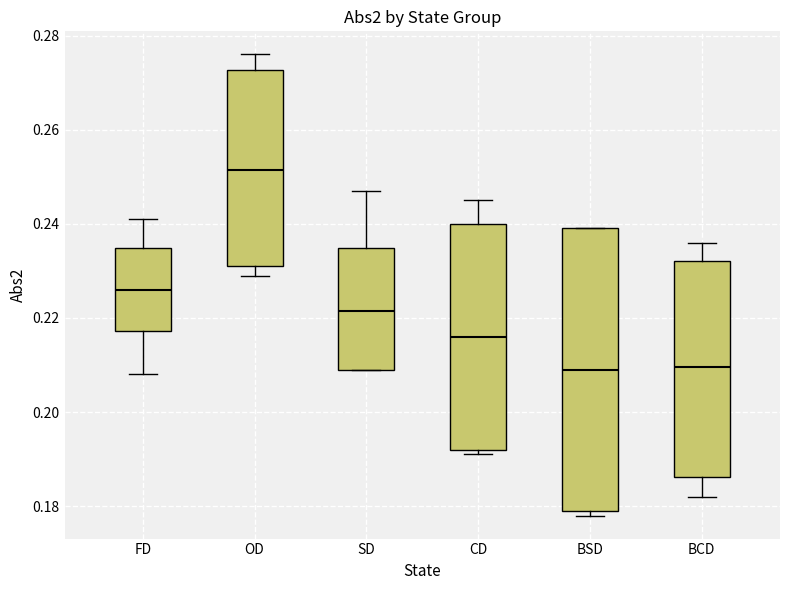

Where is the upper edge of the box for BCD on the y-axis? The values are not printed on the chart, so give them approximately, as read against the axis.

0.232